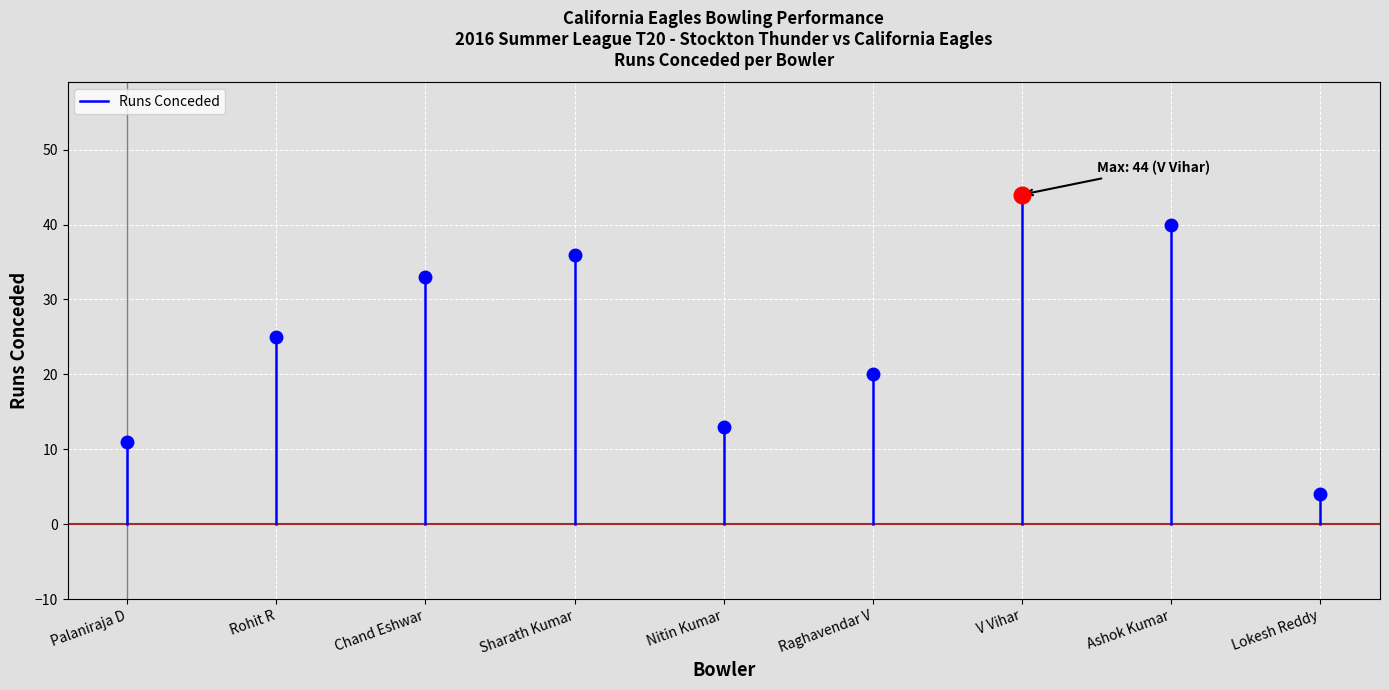

What position from the left is Palaniraja D?

1